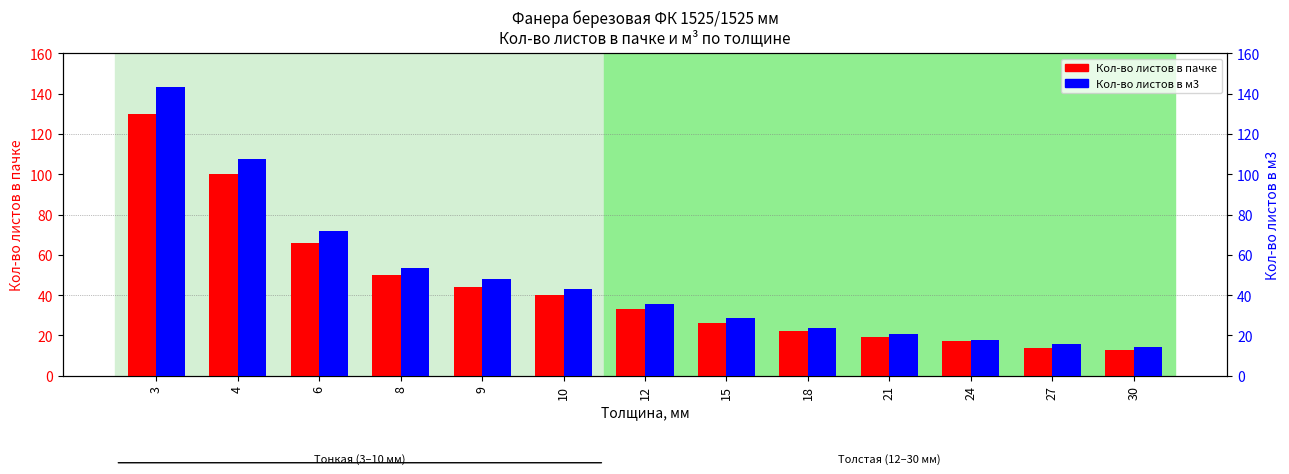

Is the value of Кол-во листов в м3 at 24 greater than the value of Кол-во листов в пачке at 30?

Yes